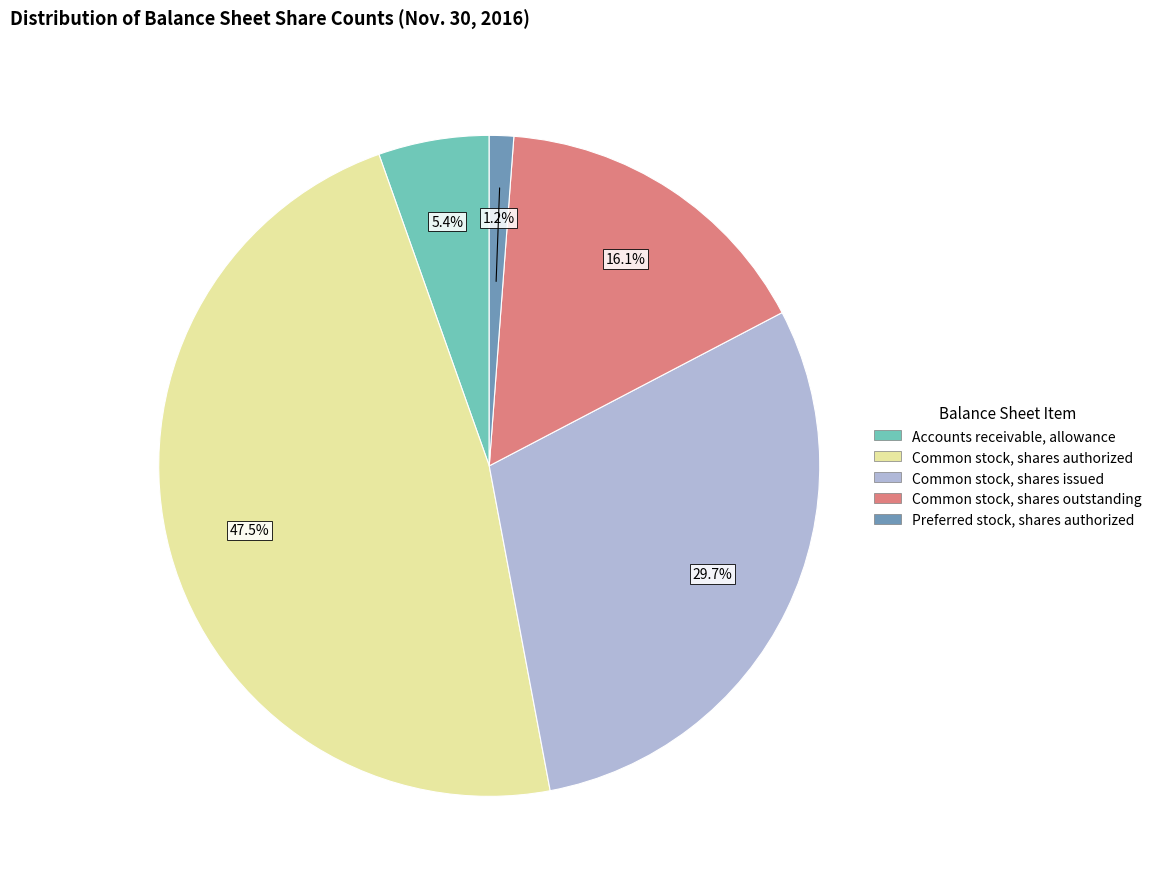

What is the smallest slice in the pie chart?

Preferred stock, shares authorized